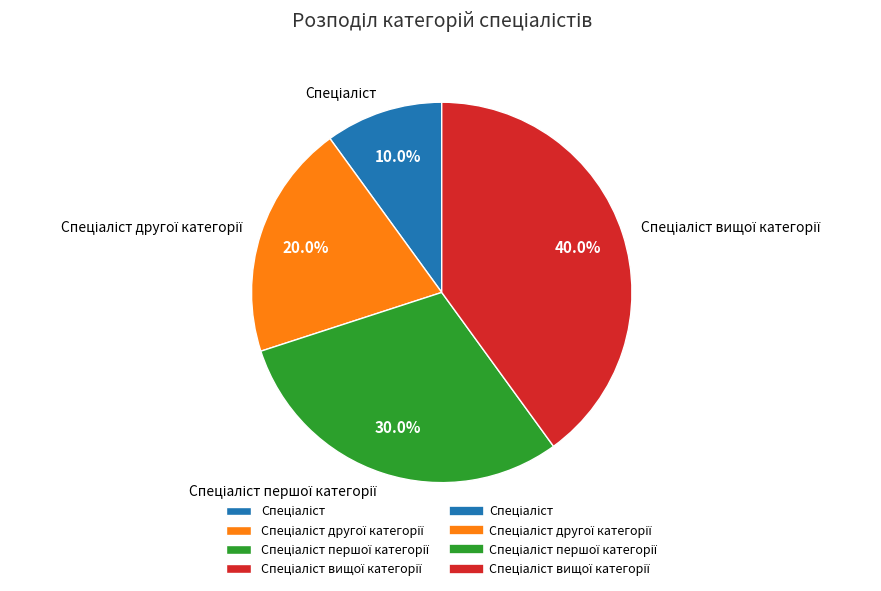

Does any single category account for the majority?

No